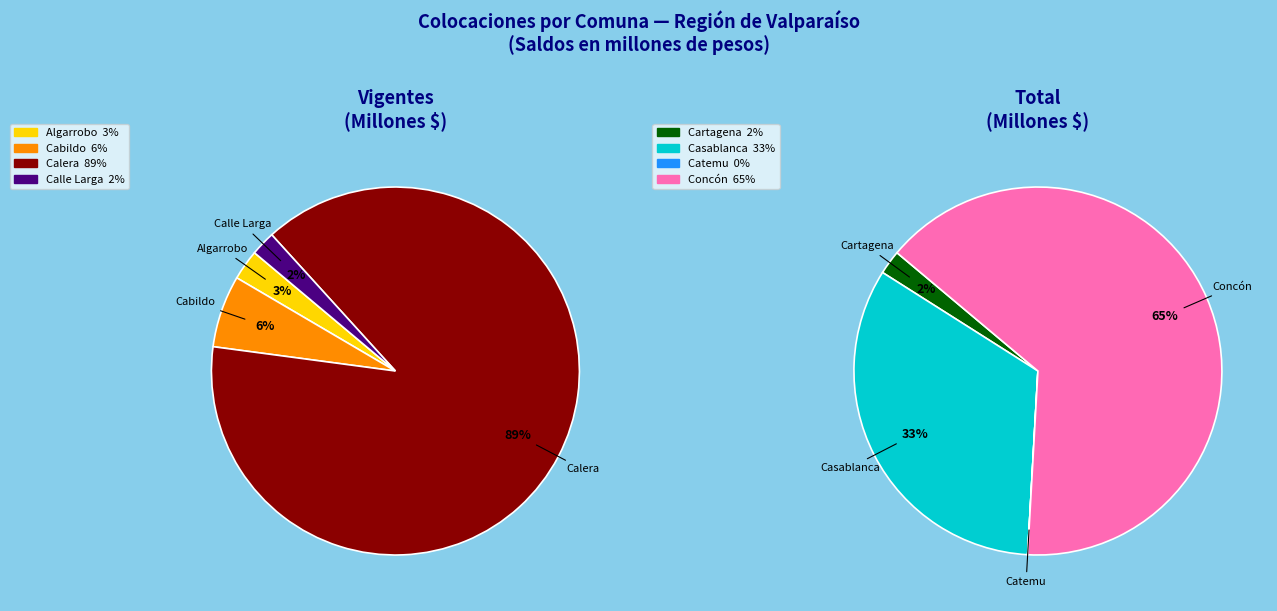

How many segments does this pie chart have?

8